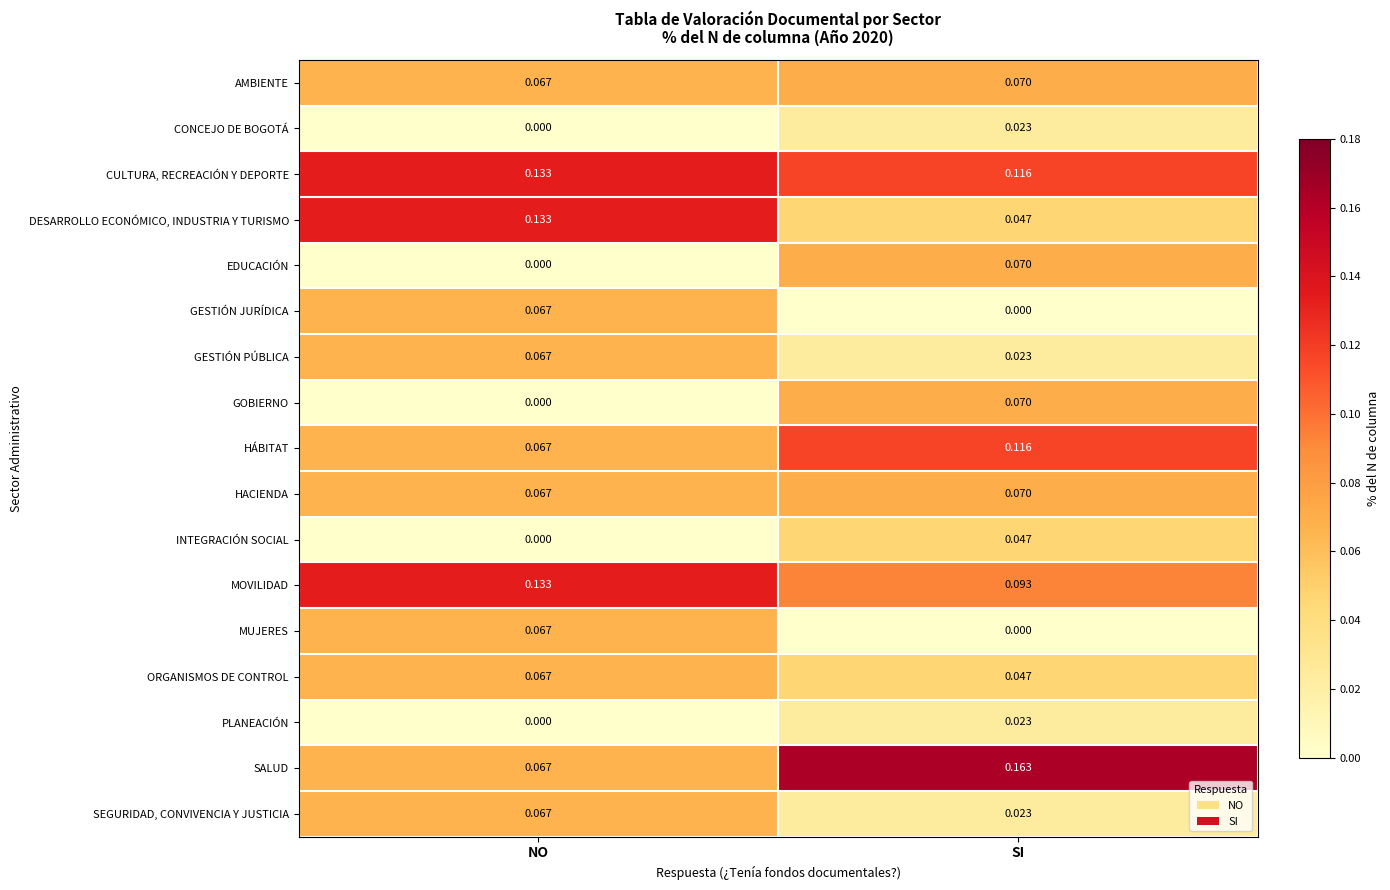

At which label is PLANEACIÓN closest to 0?

NO